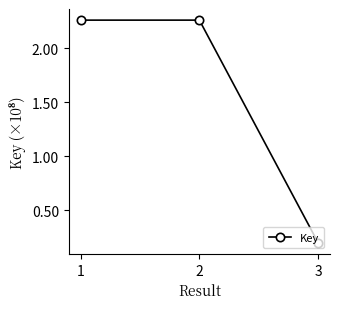

Reading right to left, extract all data points from this chart.

3=19991205	2=225778280	1=225778237